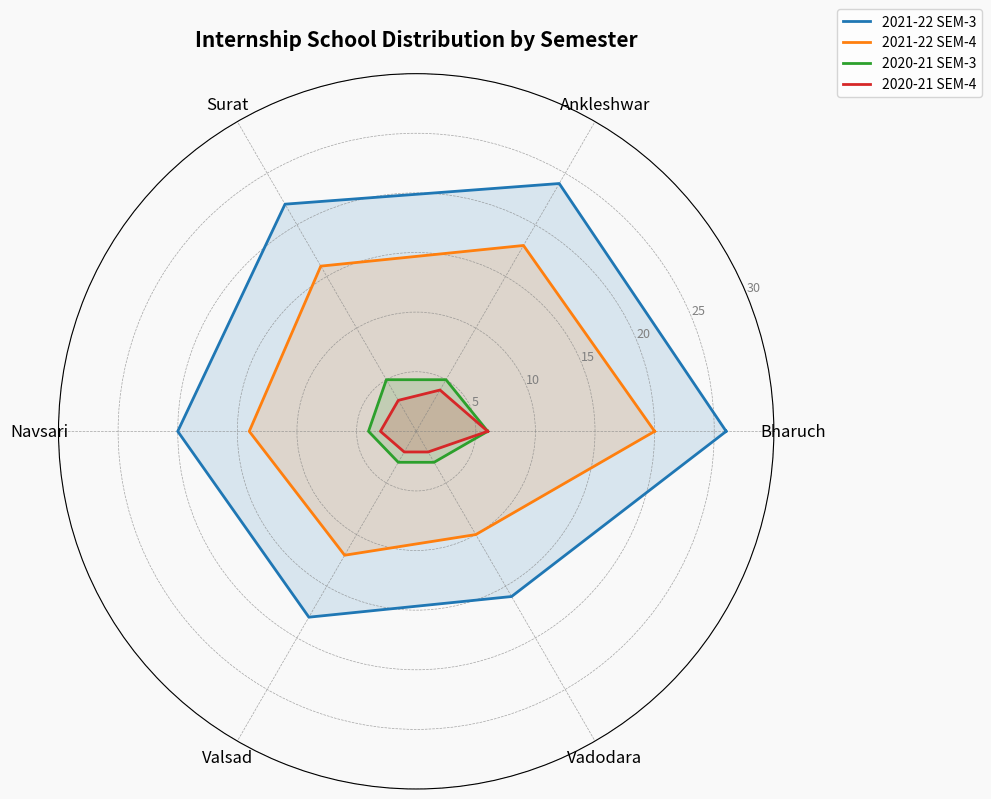

List the series in order of their peak value, lowest first.

2020-21 SEM-3, 2020-21 SEM-4, 2021-22 SEM-4, 2021-22 SEM-3